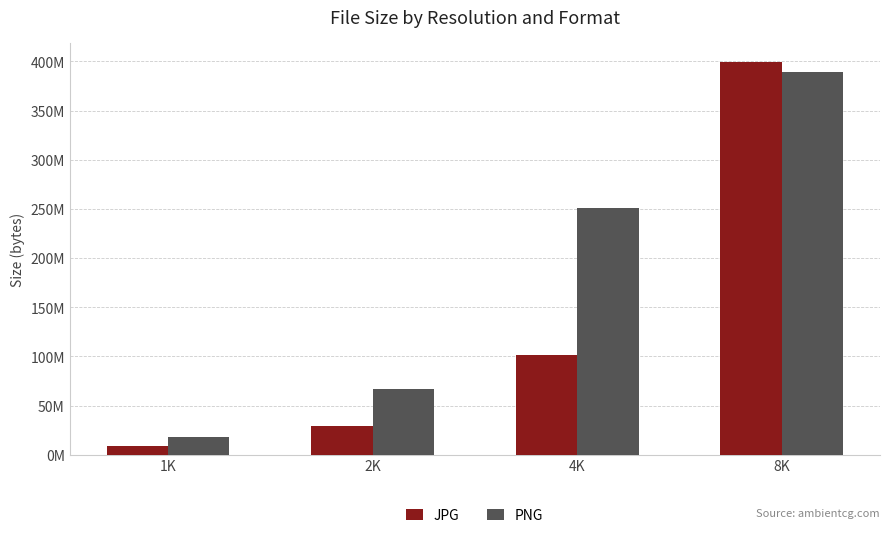

What is the value of the JPG bar at the 2nd from the left?

29558910